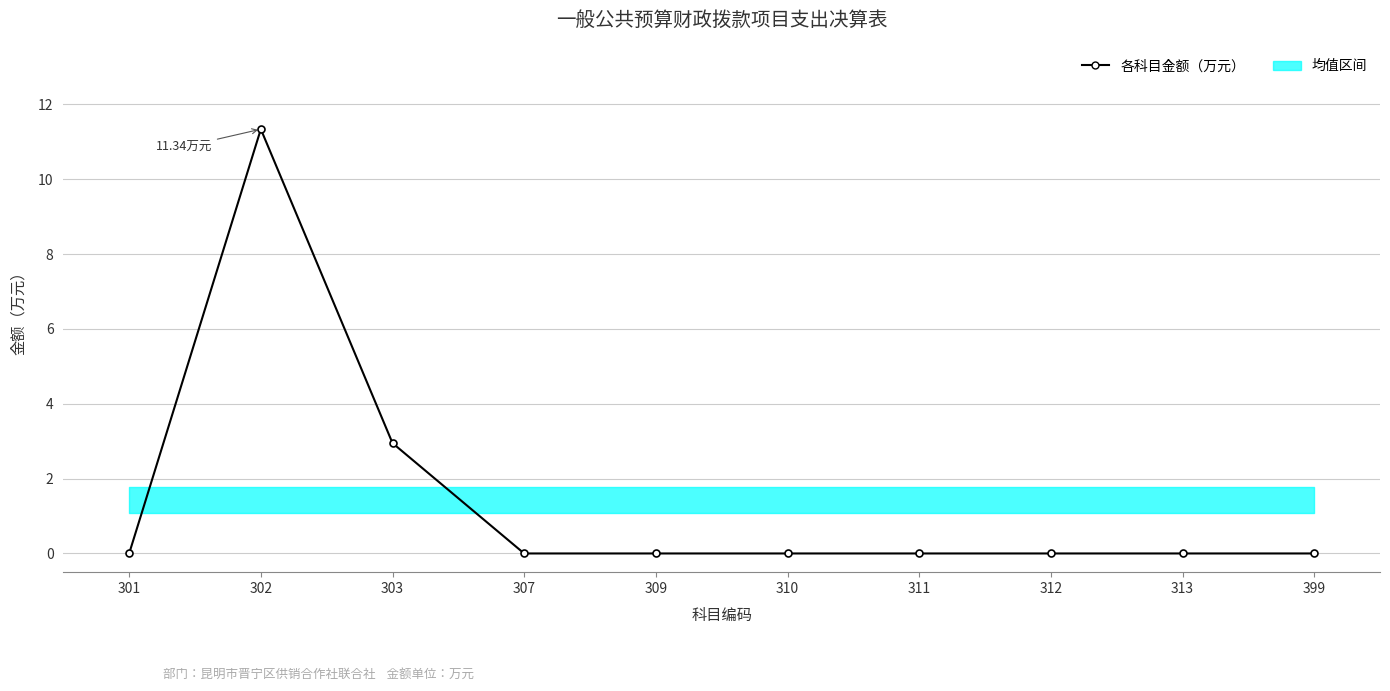

What is the sum of the values at 399 and 302?

11.3